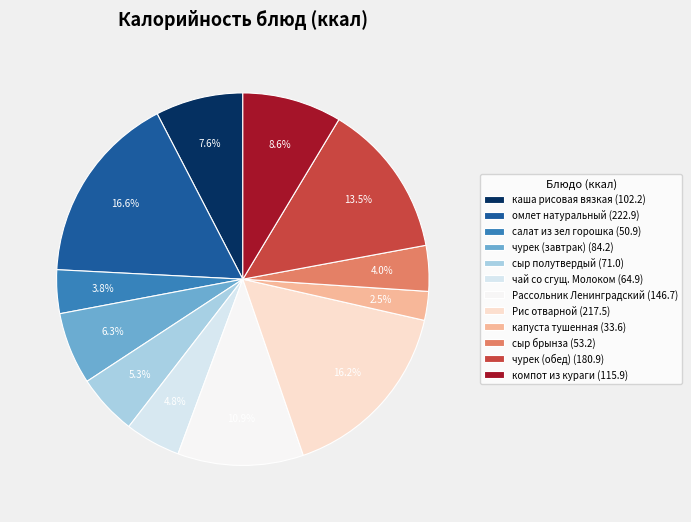

What is the largest slice in the pie chart?

омлет натуральный